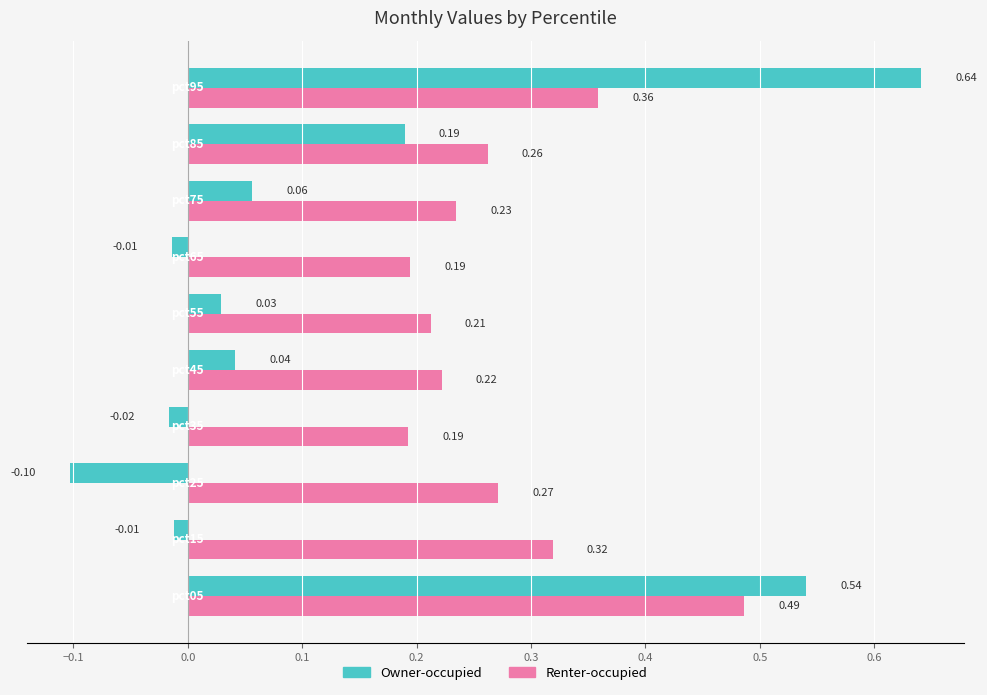

How many distinct data groups are displayed?

2